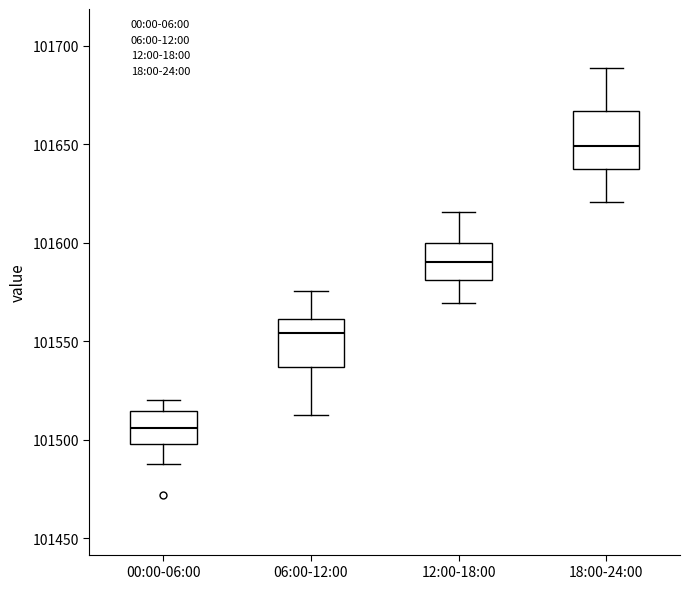

Reading left to right, transcribe this box plot: for each box, give where its median line is, the range the box spans, and where its two whiskers end, as read against the y-axis. The values are not printed on the chart, so give them approximately, as read against the axis.

00:00-06:00: median 101505, box 101500 to 101515, whiskers 101490 to 101520
06:00-12:00: median 101555, box 101535 to 101560, whiskers 101515 to 101575
12:00-18:00: median 101590, box 101580 to 101600, whiskers 101570 to 101615
18:00-24:00: median 101650, box 101635 to 101665, whiskers 101620 to 101690